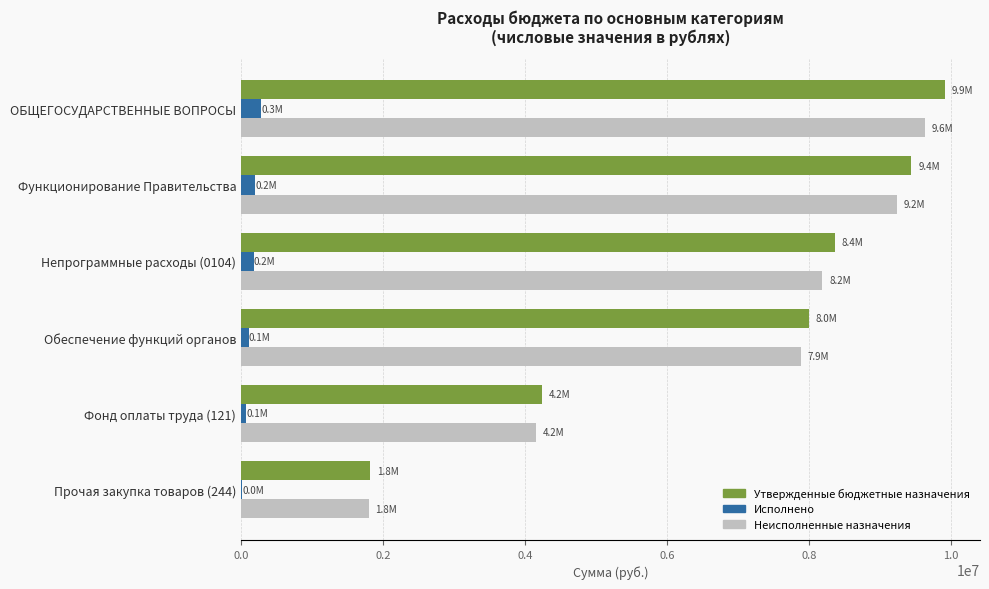

True or false: Утвержденные бюджетные назначения has a value of 2009796.5 at Функционирование Правительства.

False